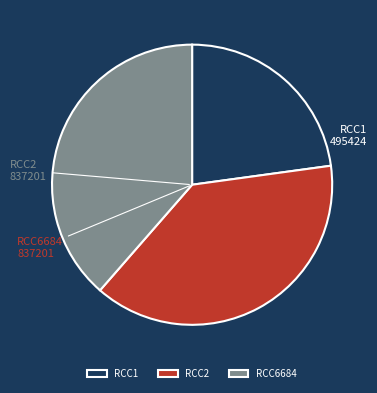

Which has a higher value, RCC1 or RCC2?

RCC2